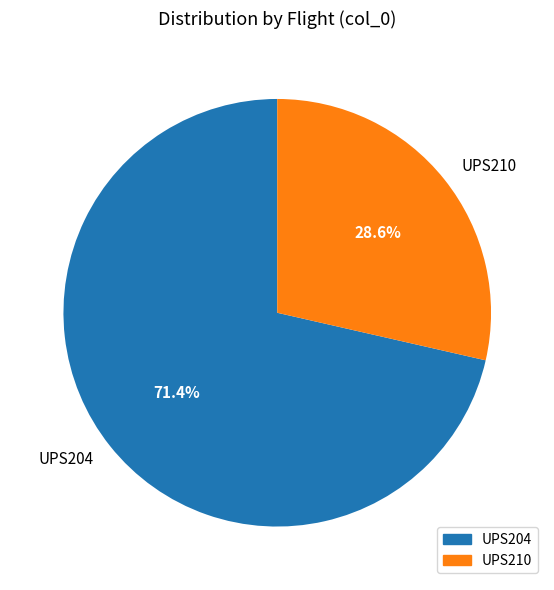

Which slice is the largest?

UPS204